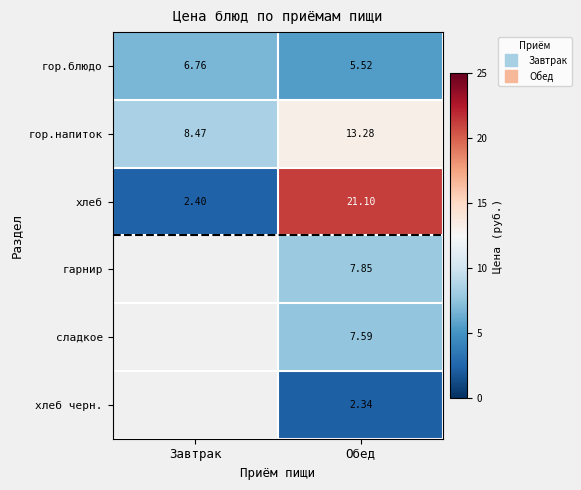

What is the spread (max minus min) of values at Обед?

18.8